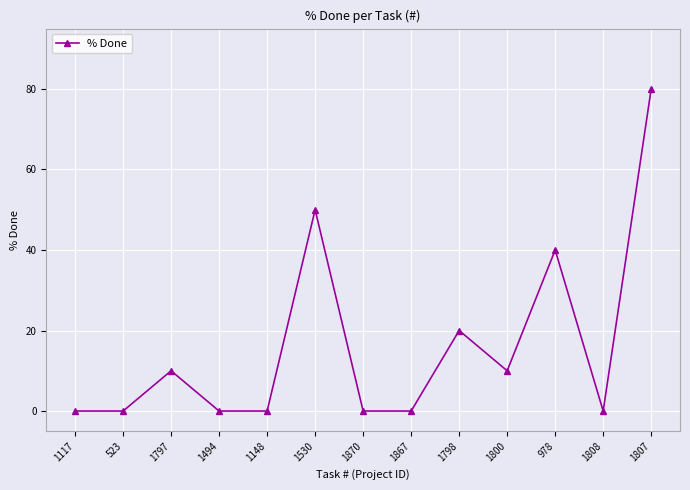

What is the difference between the second highest and second lowest values?

50